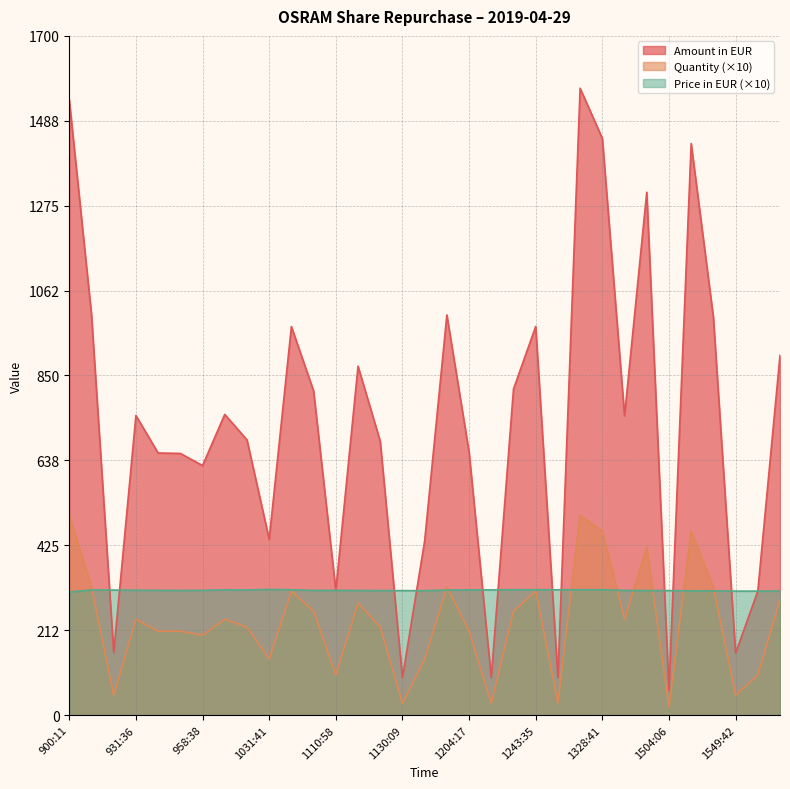

Reading left to right, transcribe all the data shown in this chart.

Price in EUR: 308.0	313.2	313.0	312.5	312.4	311.9	312.3	313.6	313.2	314.4	313.7	312.1	312.2	311.9	311.6	311.6	311.4	313.0	313.5	313.3	313.9	313.8	313.7	313.8	313.8	312.2	311.6	311.7	311.0	311.1	310.3	310.3	310.5
Quantity: 500.0	320.0	50.0	240.0	210.0	210.0	200.0	240.0	220.0	140.0	310.0	260.0	100.0	280.0	220.0	30.0	140.0	320.0	210.0	30.0	260.0	310.0	30.0	500.0	460.0	240.0	420.0	20.0	460.0	320.0	50.0	100.0	290.0
Amount in EUR: 1540.0	1002.2	156.5	750.0	656.0	655.0	624.6	752.6	689.0	440.2	972.5	811.5	312.2	873.3	685.5	93.5	436.0	1001.6	658.4	94.0	816.1	972.8	94.1	1569.0	1443.5	749.3	1308.7	62.3	1430.6	995.5	155.2	310.3	900.5